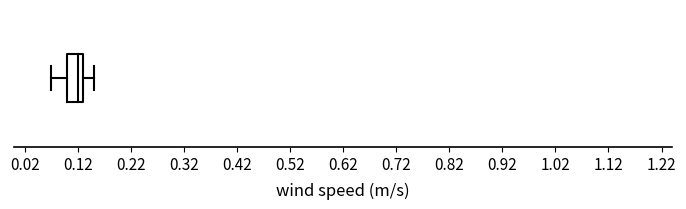

Read this box plot against the x-axis: the position of the median line, the range covered by the box, and the ends of both whiskers. The values are not printed on the chart, so give them approximately, as read against the axis.

median 0.12, box 0.10 to 0.13, whiskers 0.07 to 0.15